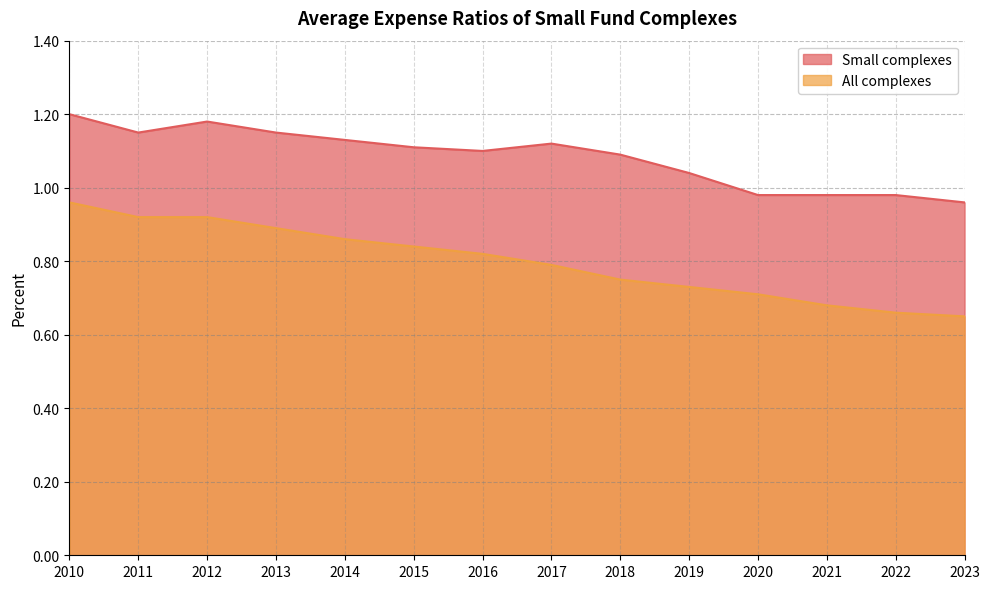

Which category has the highest value in the Small complexes series?

2010